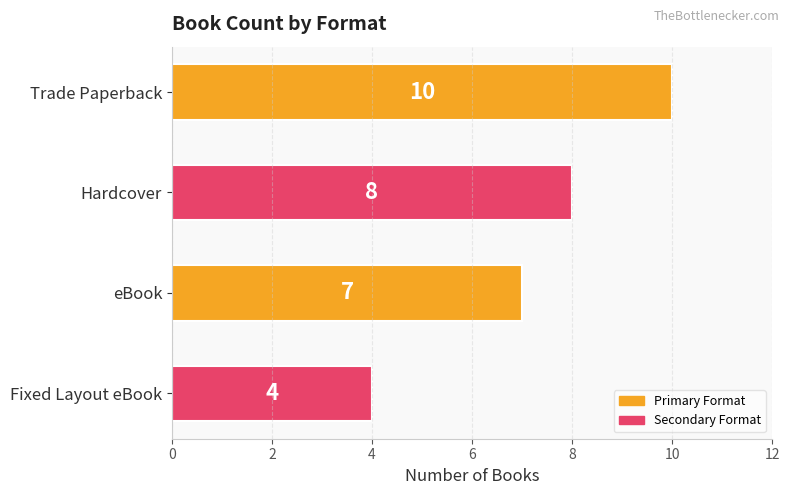

Rank the categories by value from highest to lowest.

Trade Paperback, Hardcover, eBook, Fixed Layout eBook